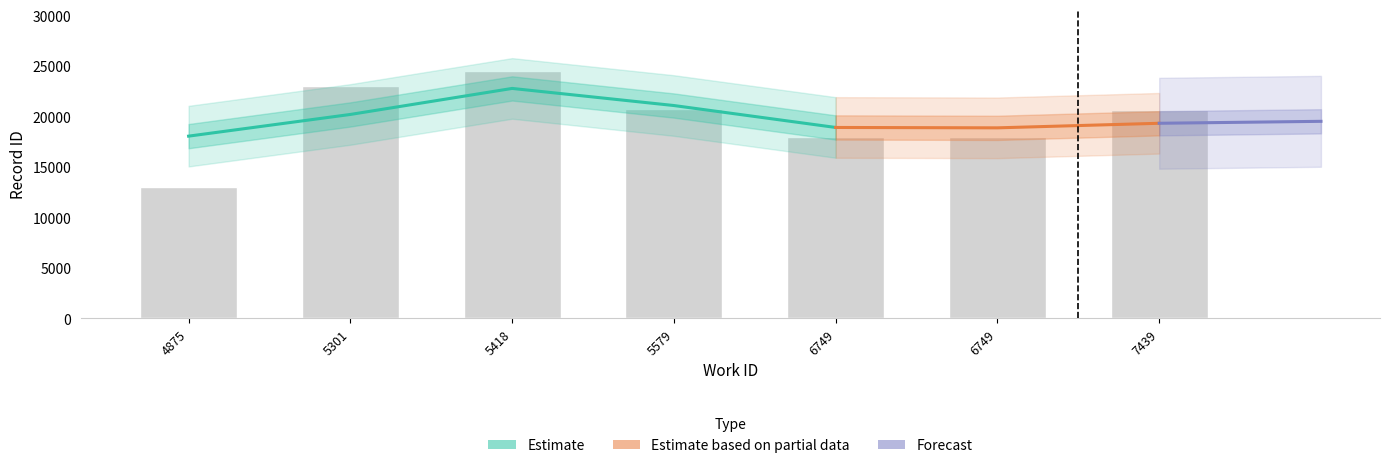

What is the change in value from 5301 to 7439?

-2379